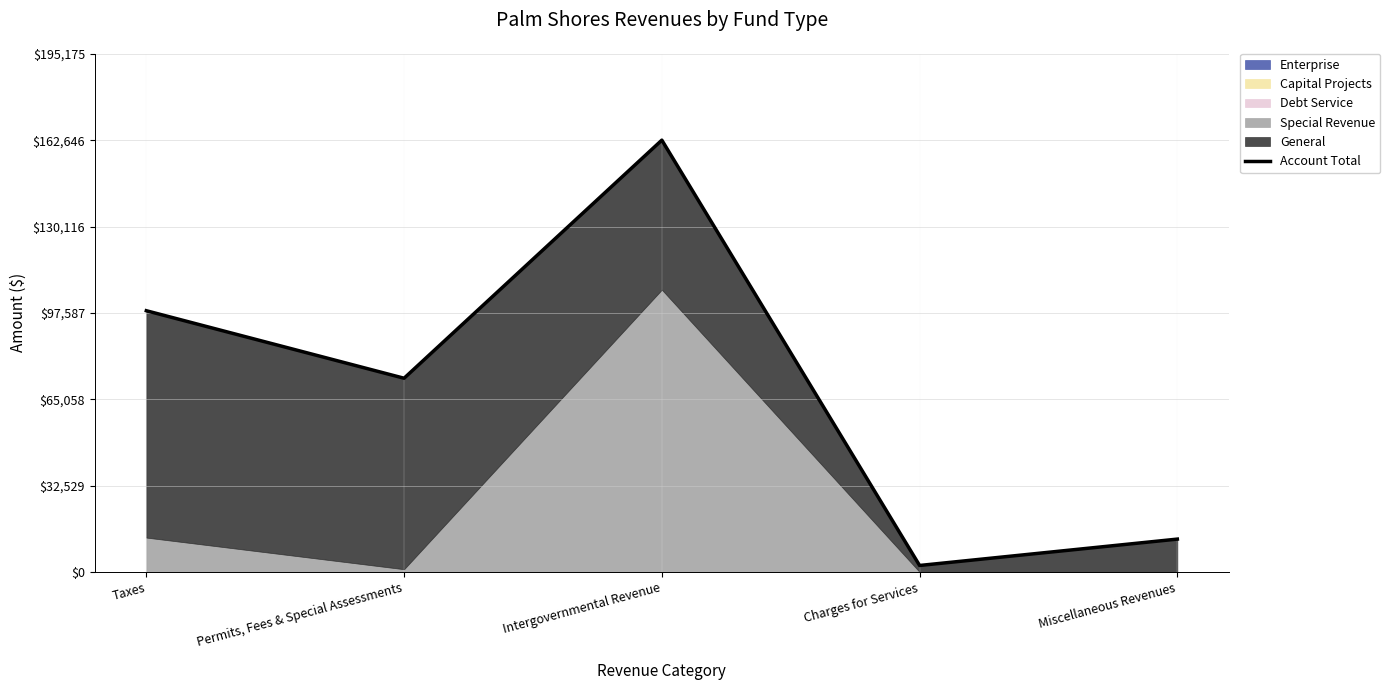

Rank the categories by value from lowest to highest.

Charges for Services, Miscellaneous Revenues, Permits, Fees & Special Assessments, Taxes, Intergovernmental Revenue